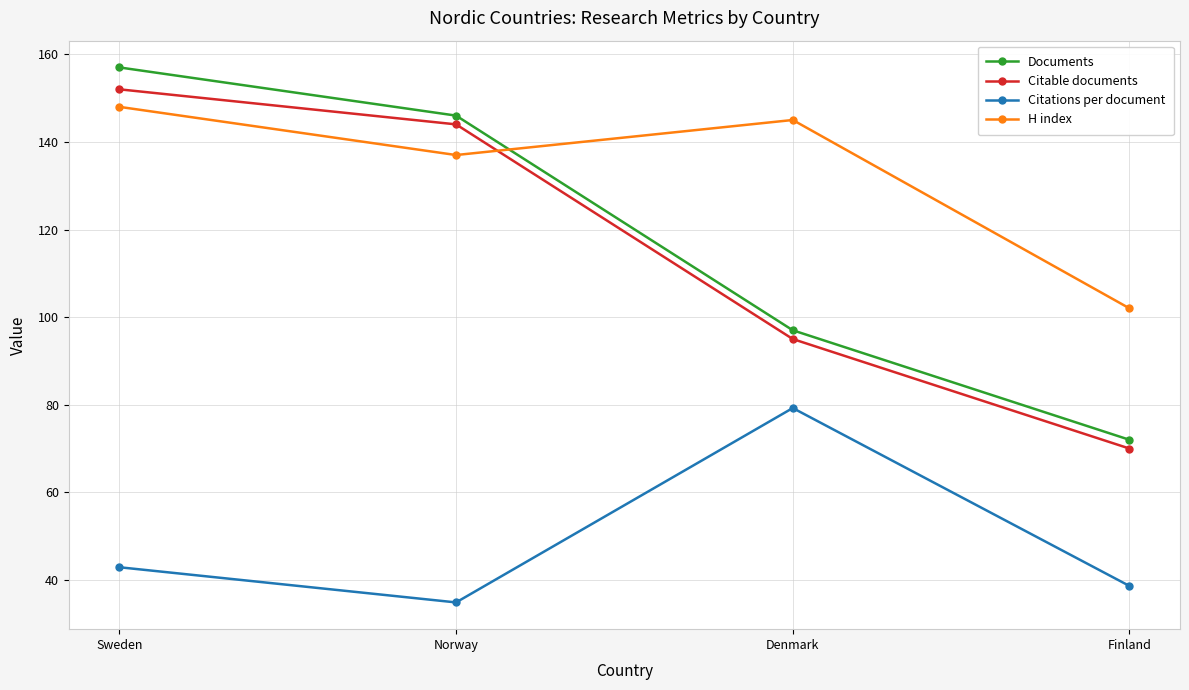

Rank the series at Denmark from highest to lowest value.

H index, Documents, Citable documents, Citations per document